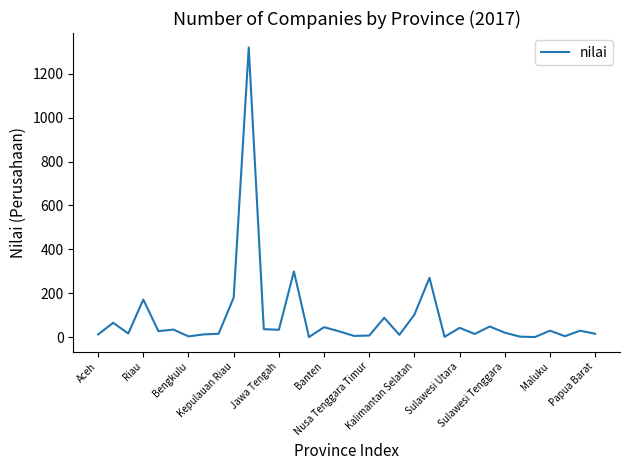

What is the greatest value displayed?

1320